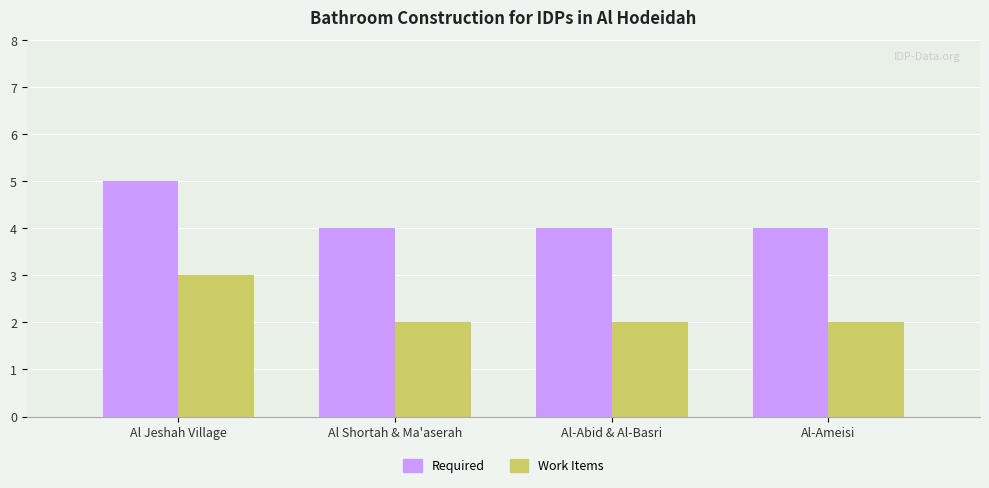

Rank the series by their average value, from lowest to highest.

Work Items, Required